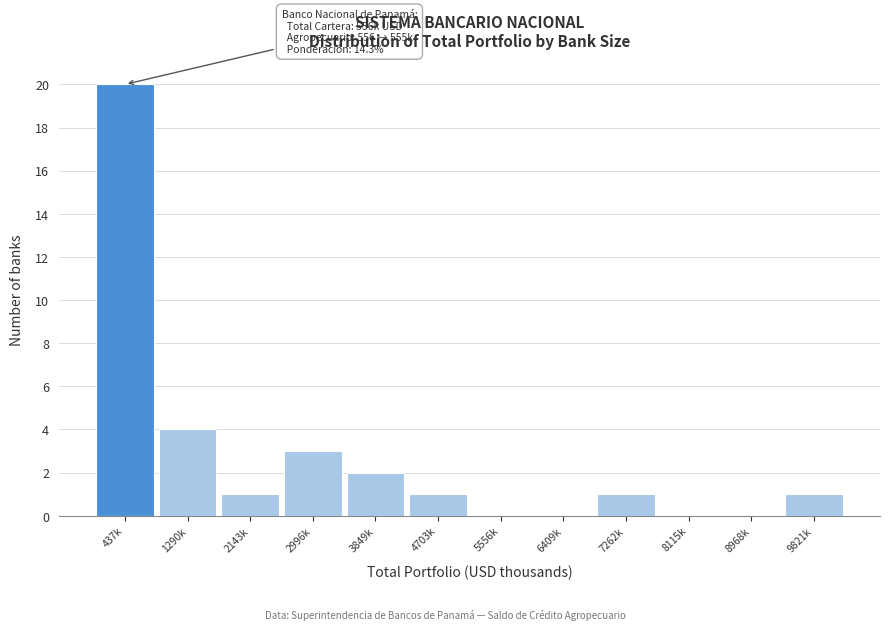

Reading left to right, list all the values displayed in this chart.

437k=20	1290k=4	2143k=1	2996k=3	3849k=2	4703k=1	5556k=0	6409k=0	7262k=1	8115k=0	8968k=0	9821k=1